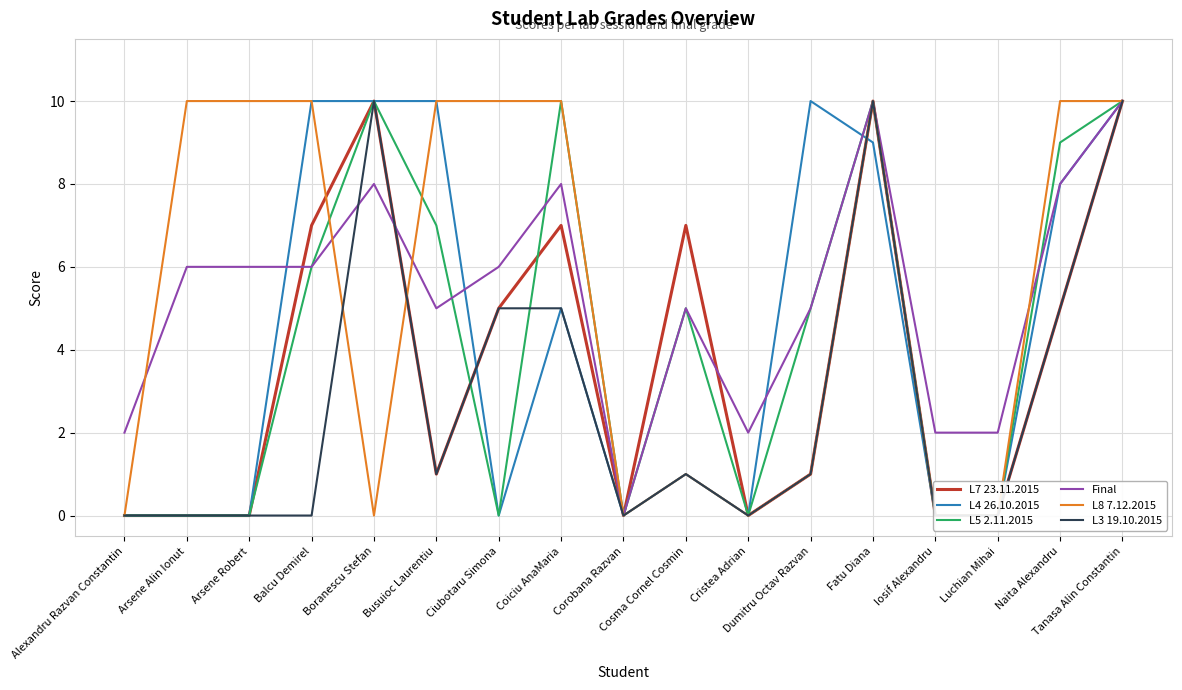

Which category has the highest value across all series?

Boranescu Stefan